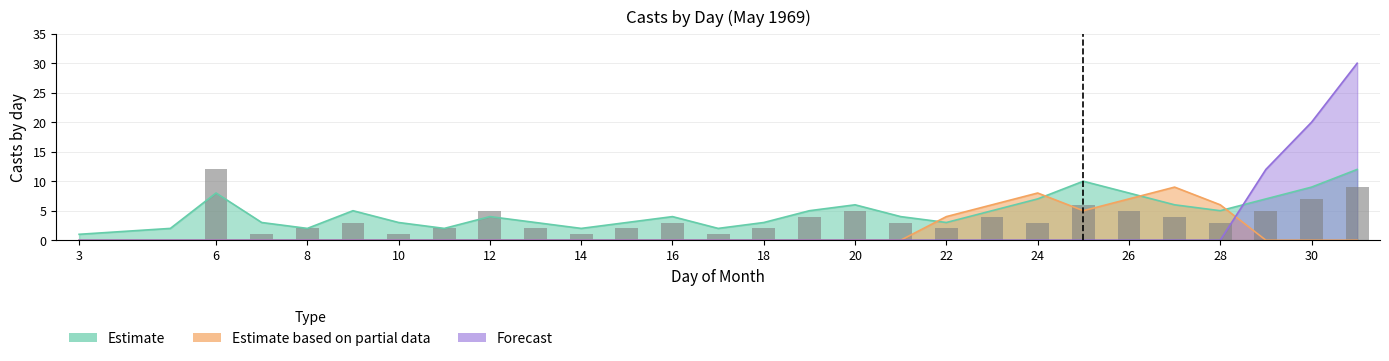

What is the total value across all series at 6?

8